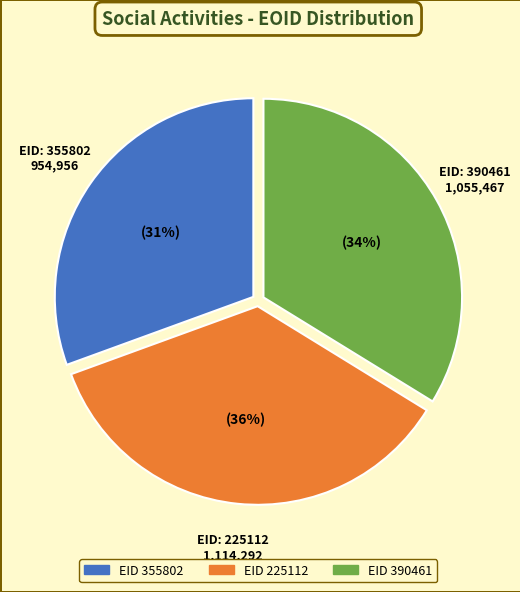

Is there a majority slice in this chart?

No